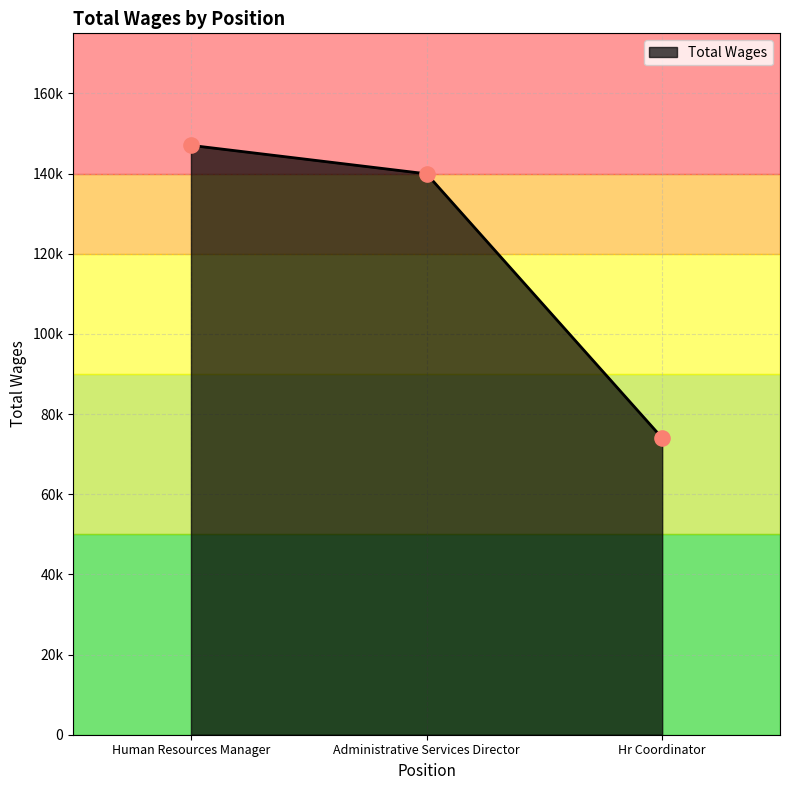

What is the change in value from Administrative Services Director to Hr Coordinator?

-65934